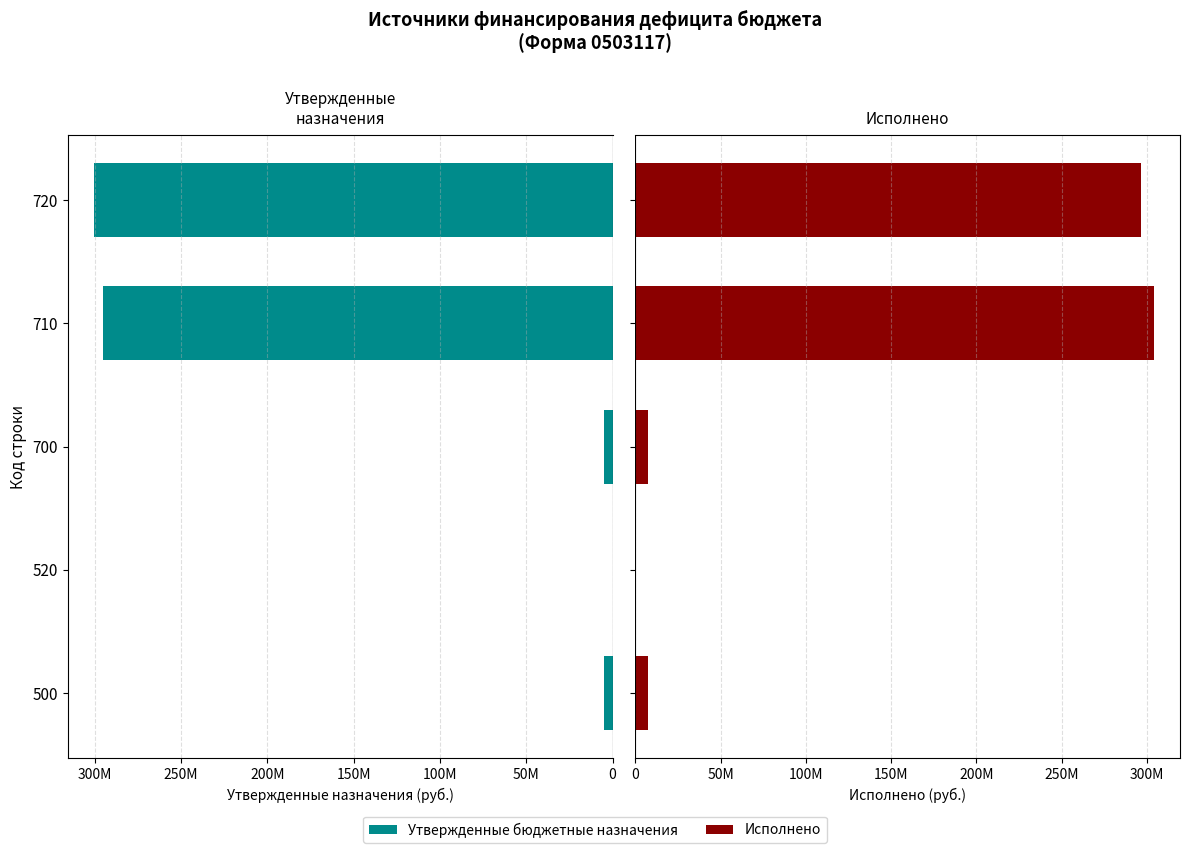

Rank the series by their maximum value, from highest to lowest.

Исполнено, Утвержденные бюджетные назначения